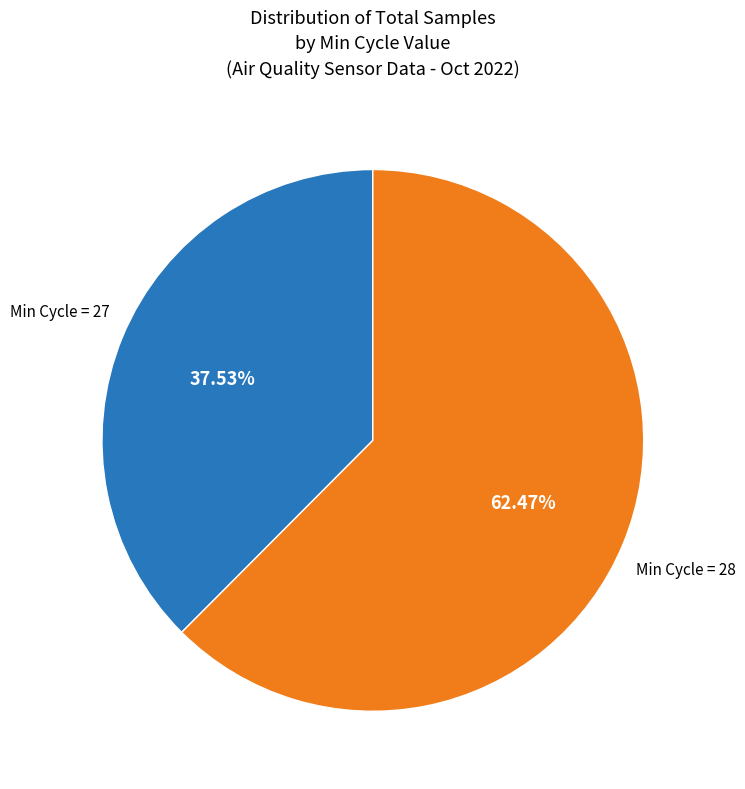

Is there any slice that represents more than half of the pie?

Yes